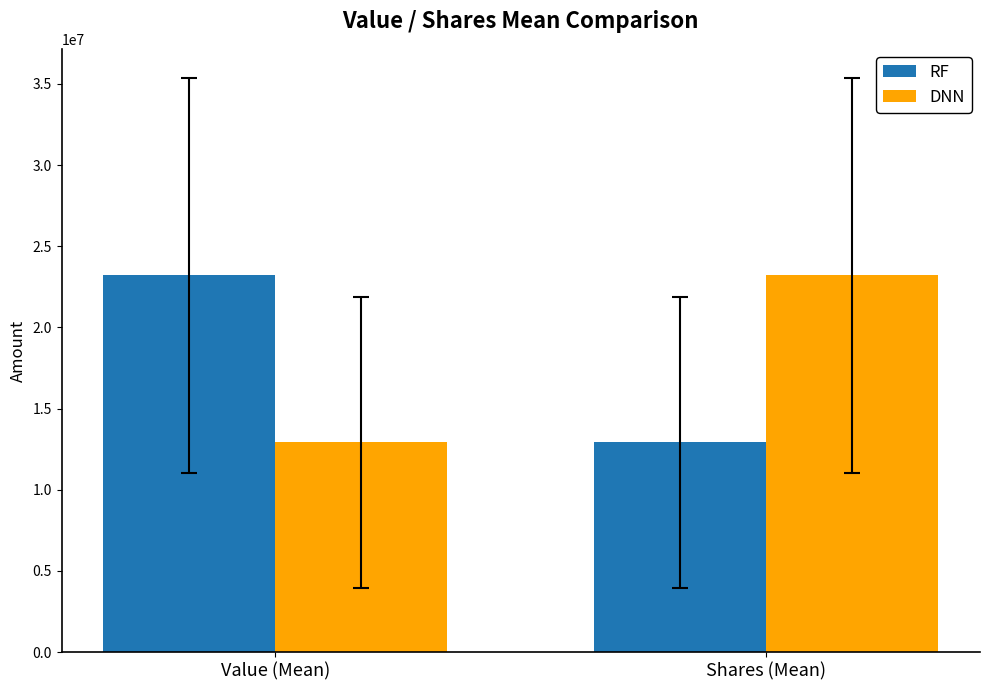

Is it true that RF equals 12912860 at Shares (Mean)?

True